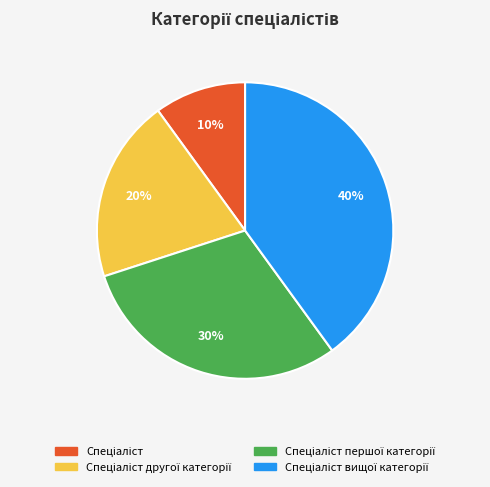

To the nearest percent, what is the difference between the largest and smallest slice percentages?

30%